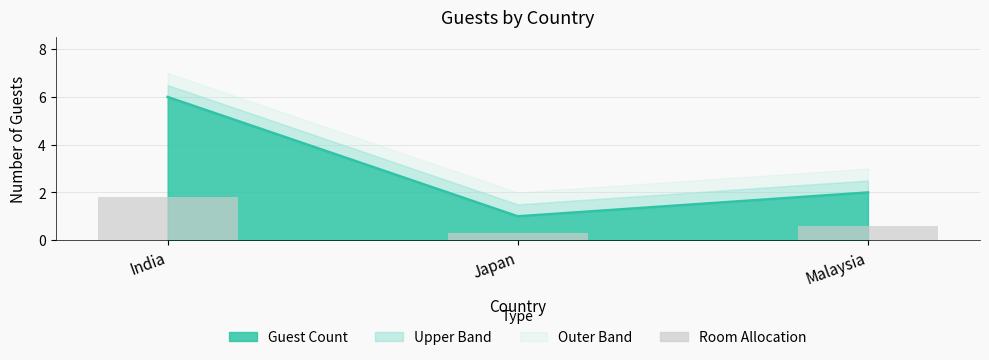

List the labels in order of value, largest first.

India, Malaysia, Japan